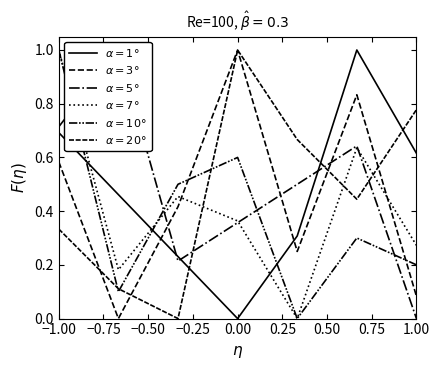

What is the difference between the second highest and minimum values in the $\alpha=5°$ series?

0.7